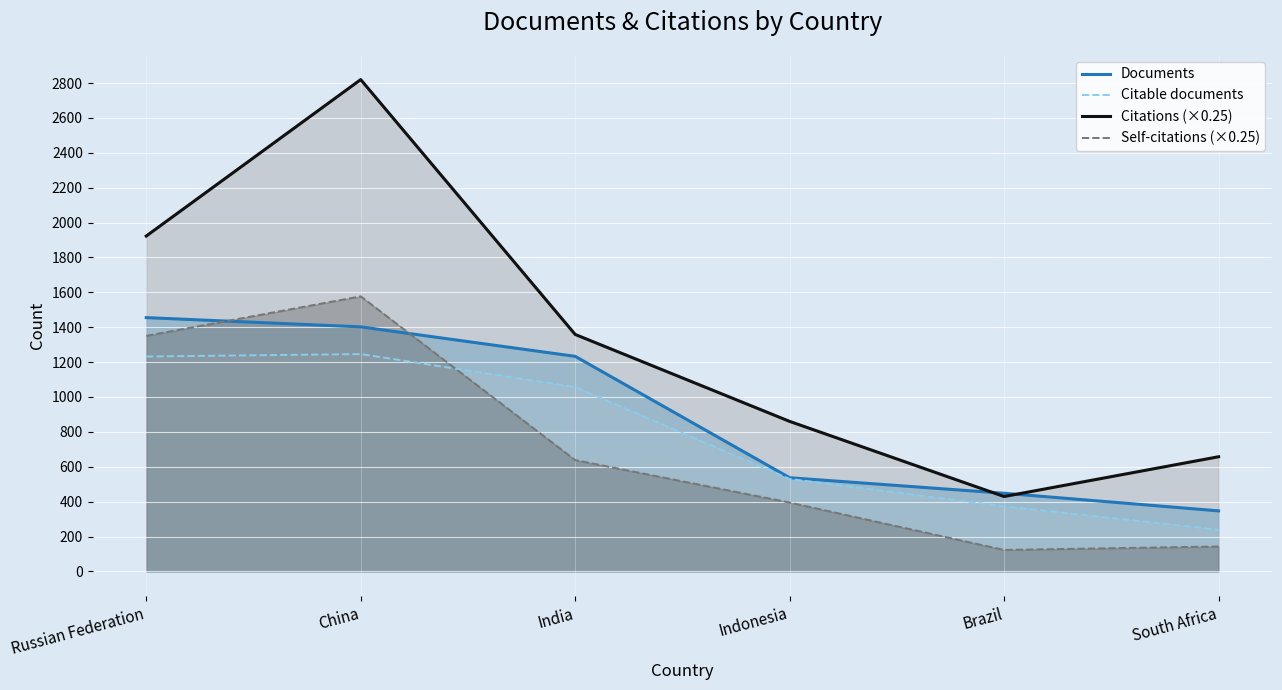

Which series has the largest range (max minus min)?

Citations (×0.25)